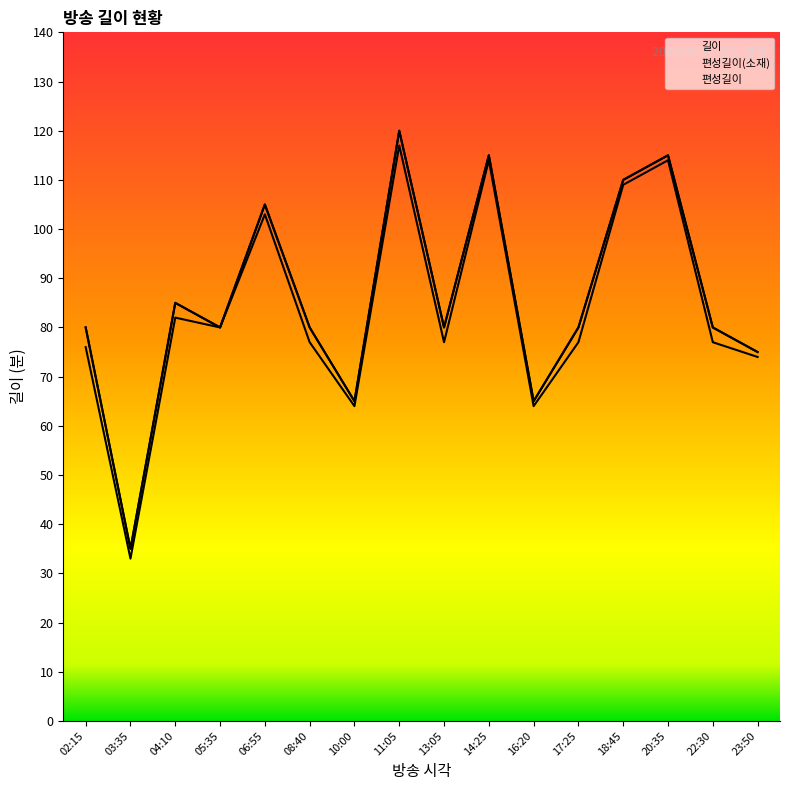

What is the average value of the 편성길이(소재) series?

84